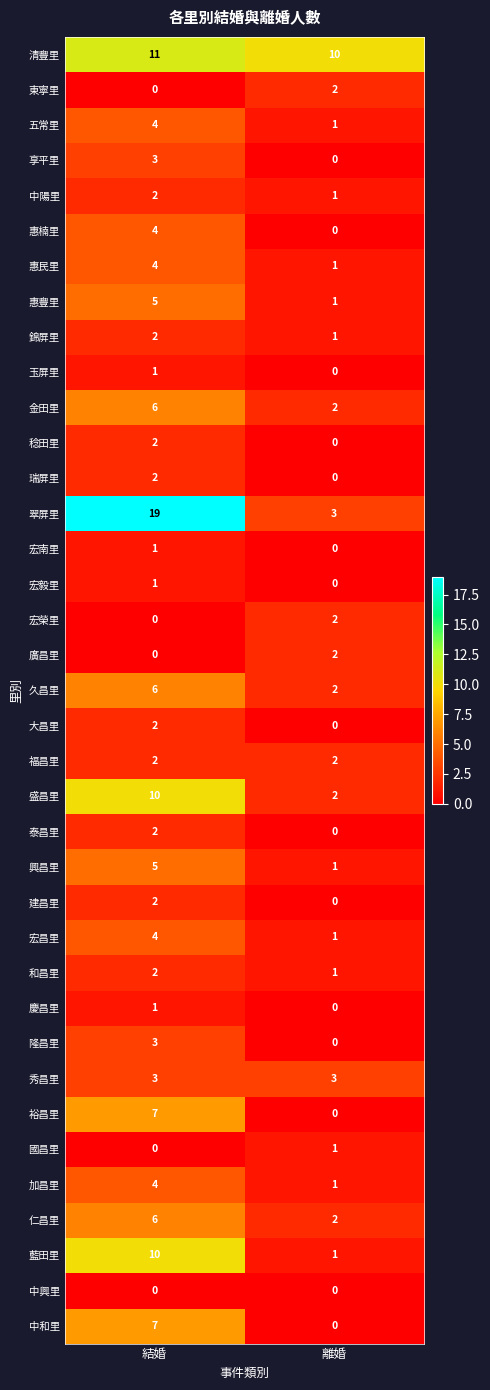

Which series has the largest total across all categories?

翠屏里